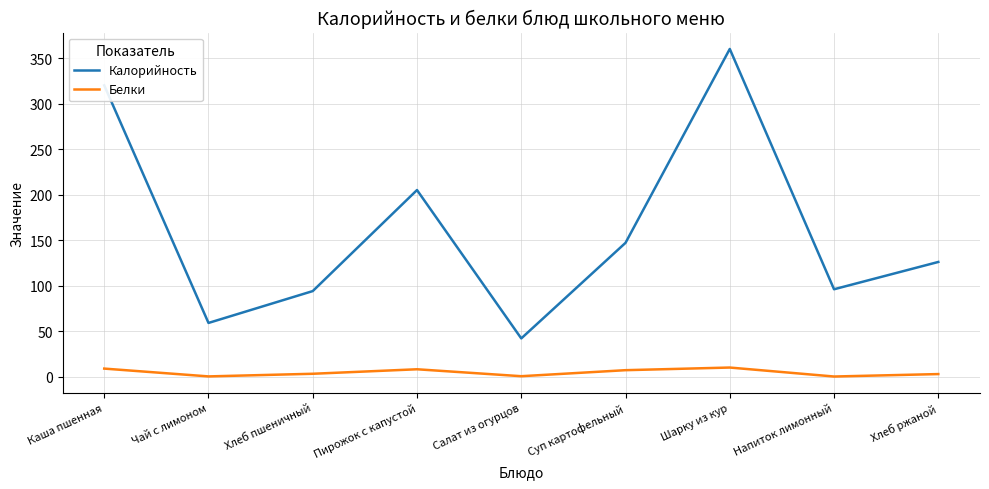

Does the chart have visible grid lines?

Yes